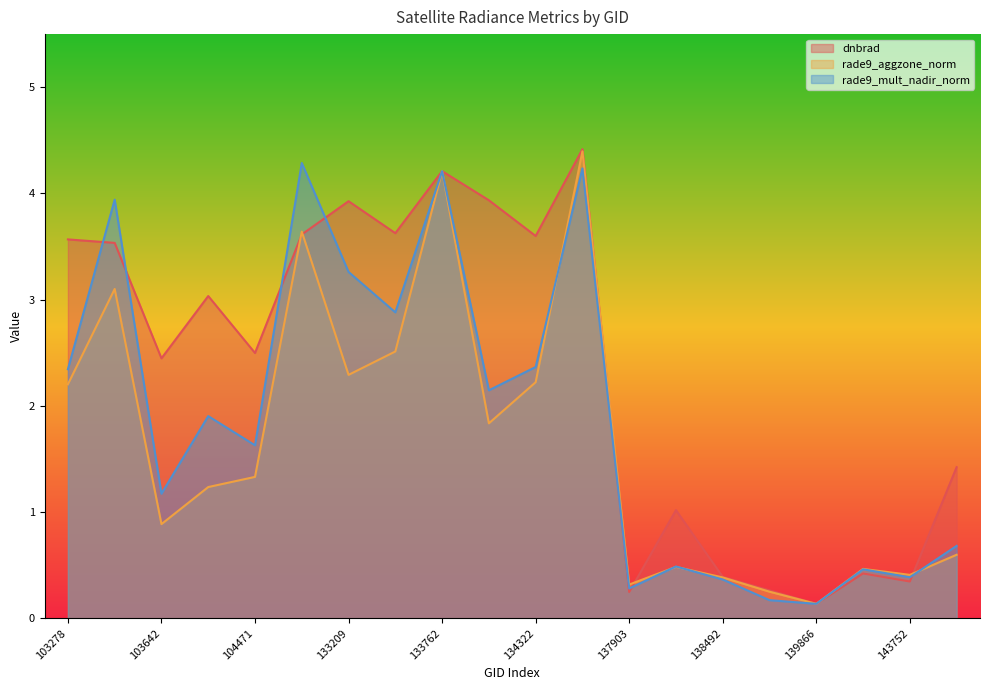

Which series ends up on top after the final intersection of rade9_mult_nadir_norm and rade9_aggzone_norm?

rade9_mult_nadir_norm